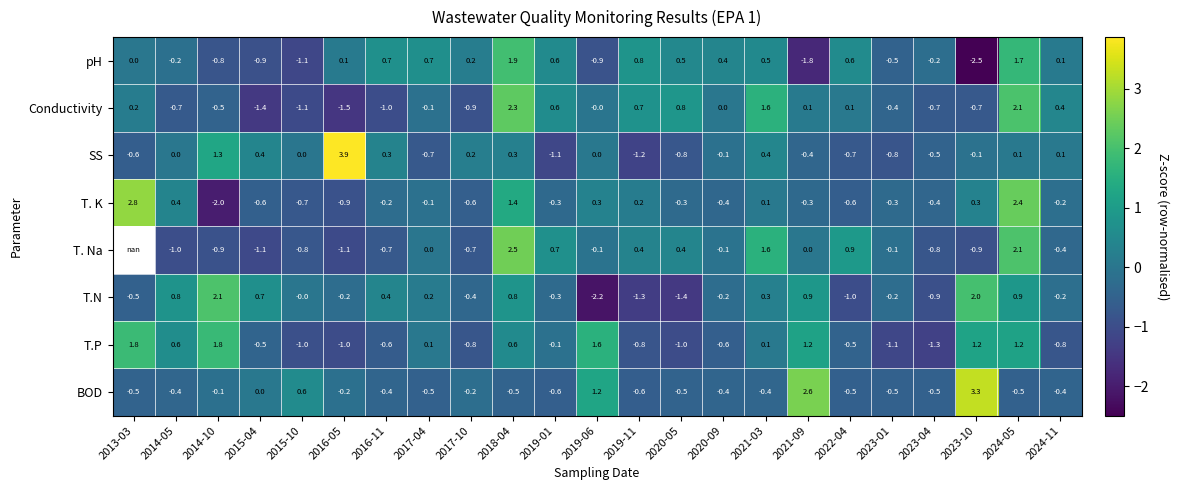

True or false: Conductivity has a value of -1.4 at 2016-11.

False